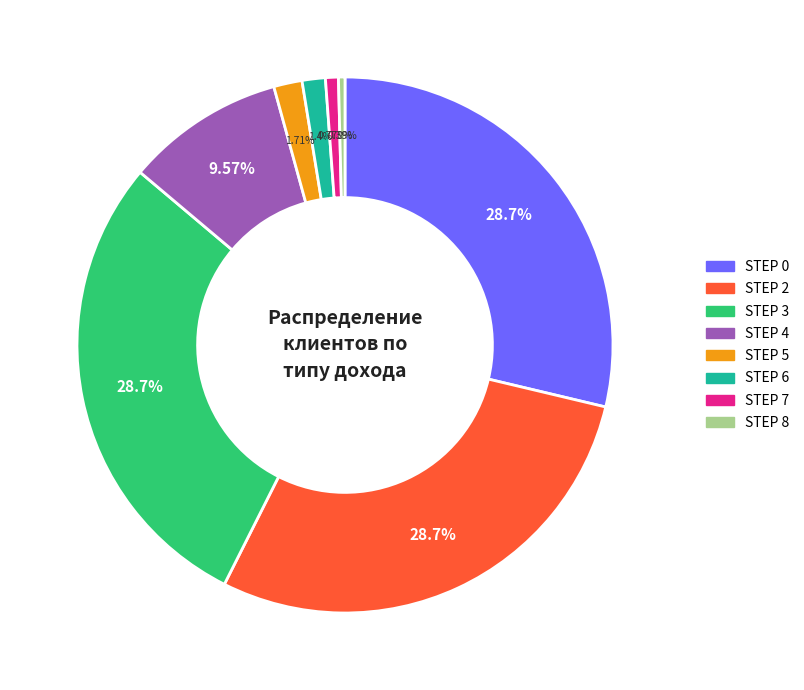

To the nearest percent, what percentage of the pie is STEP 2?

29%